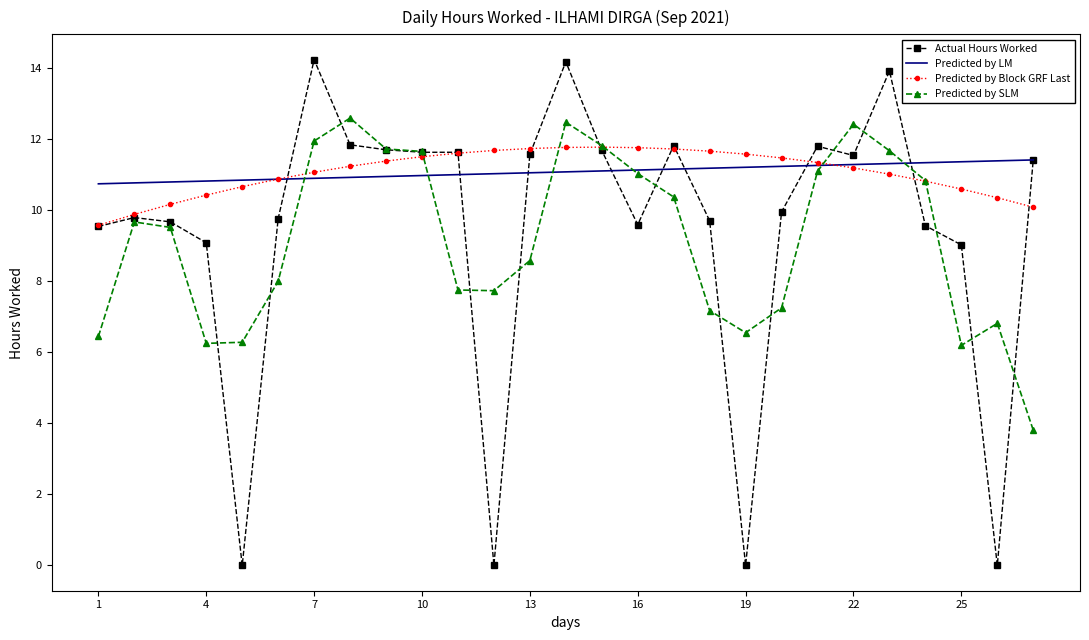

Which series has the largest range (max minus min)?

Actual Hours Worked